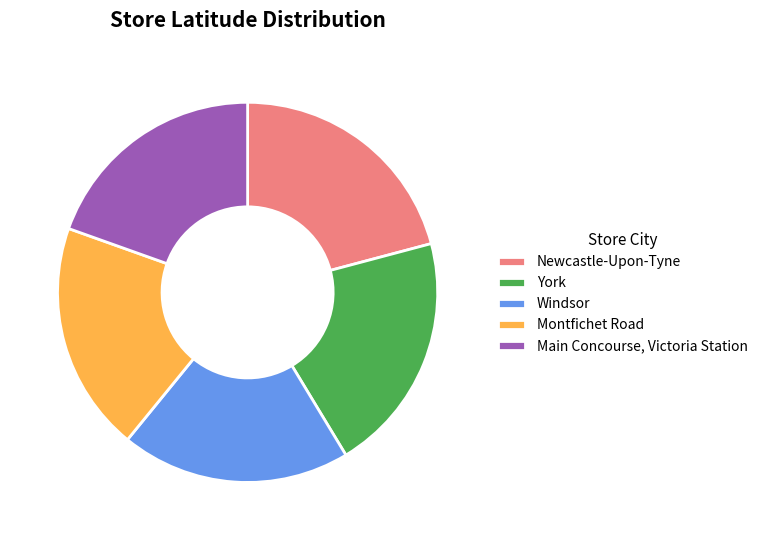

Is the sum of Newcastle-Upon-Tyne and Windsor greater than half?

No